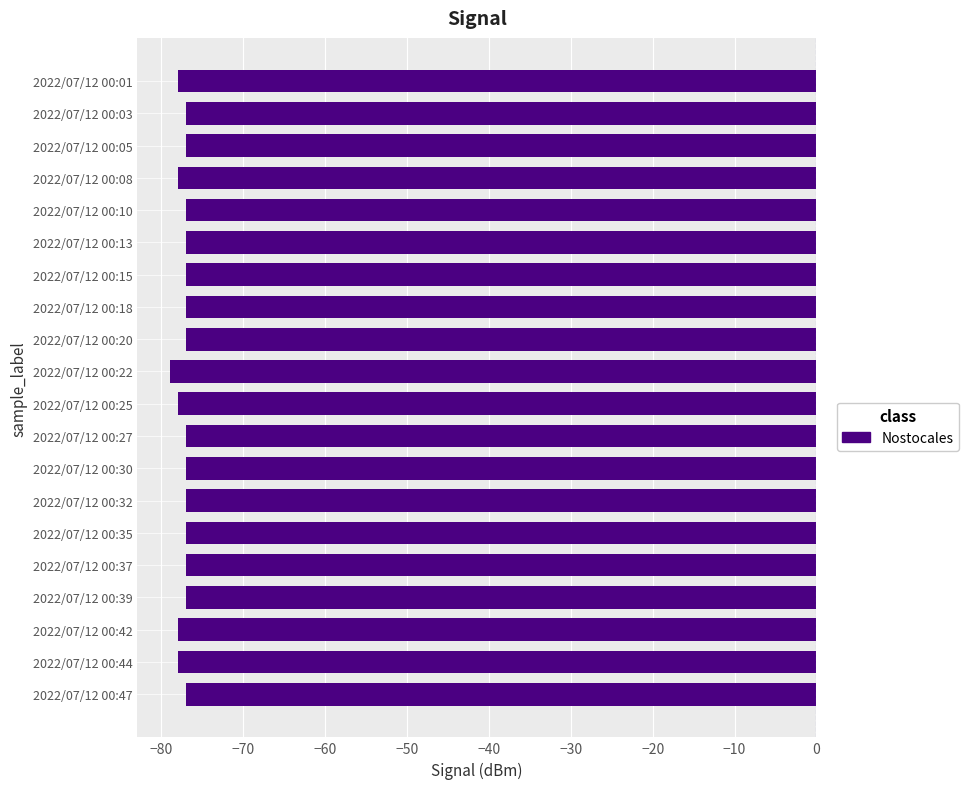

Reading bottom to top, list all the values displayed in this chart.

-77	-78	-78	-77	-77	-77	-77	-77	-77	-78	-79	-77	-77	-77	-77	-77	-78	-77	-77	-78